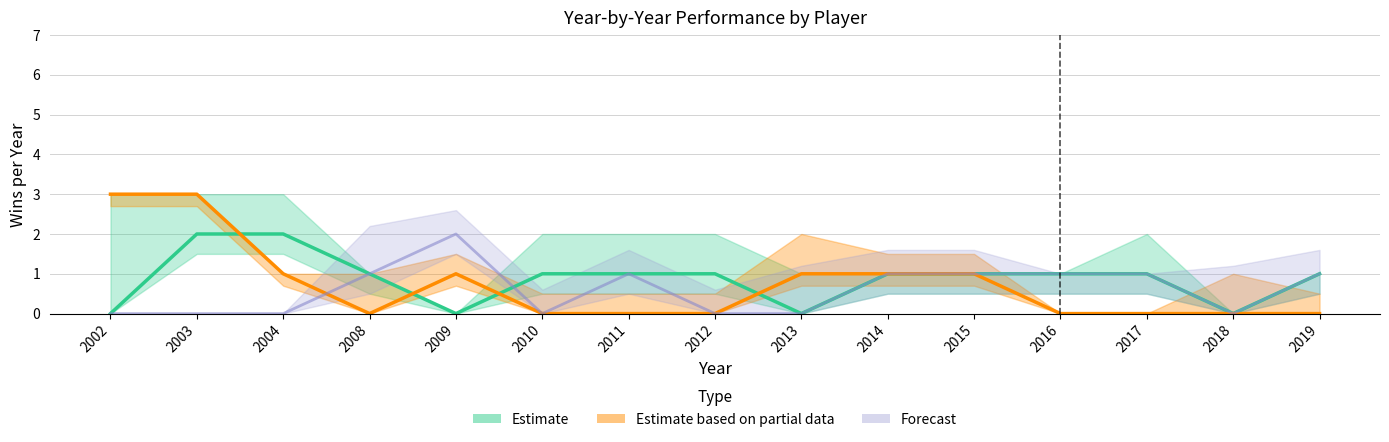

Is the value of Dylan at 2012 greater than the value of Rico at 2019?

No